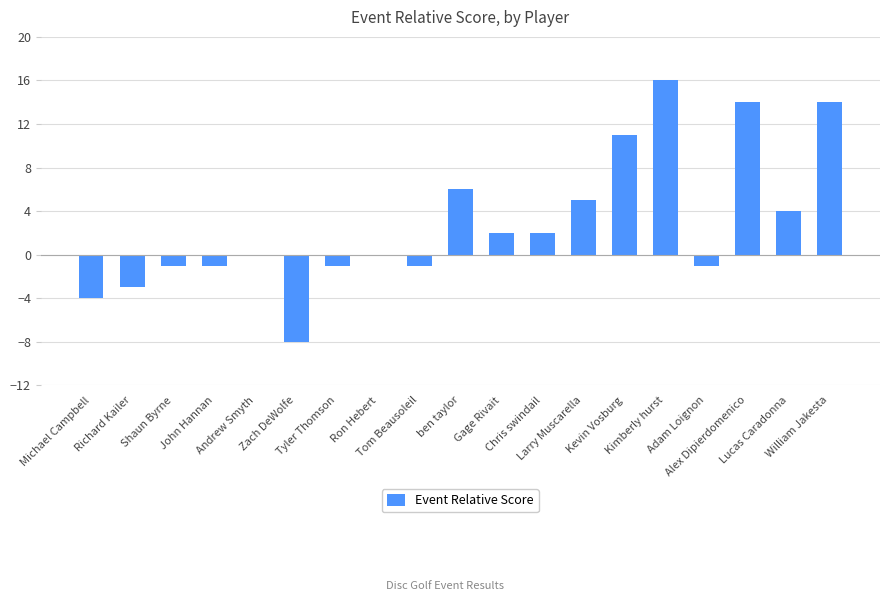

What is the maximum value shown in the chart?

16